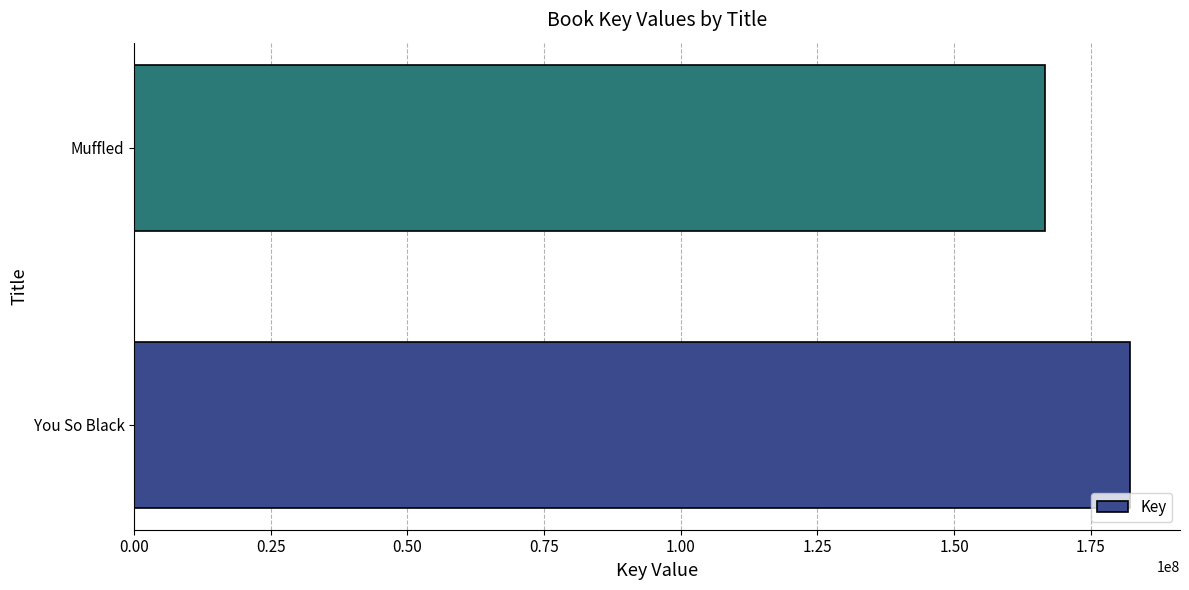

What is the minimum value shown in the chart?

166539480